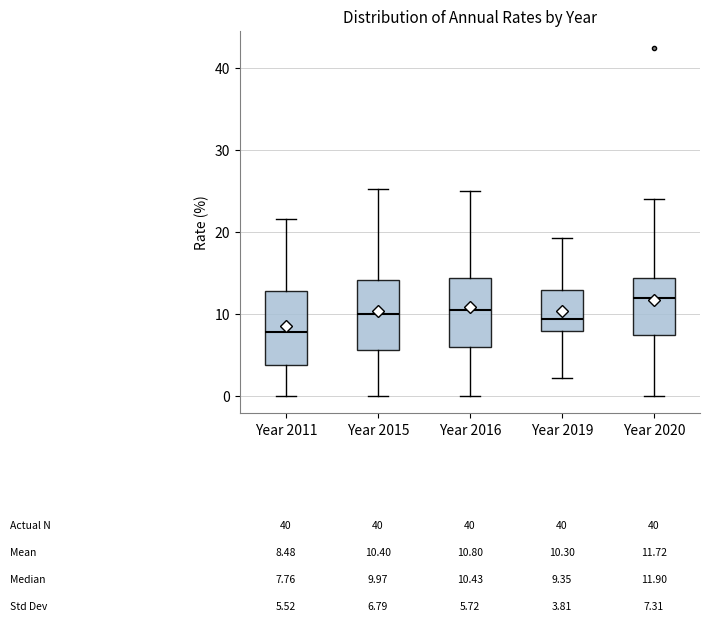

Which box has the highest median line?

Year 2020